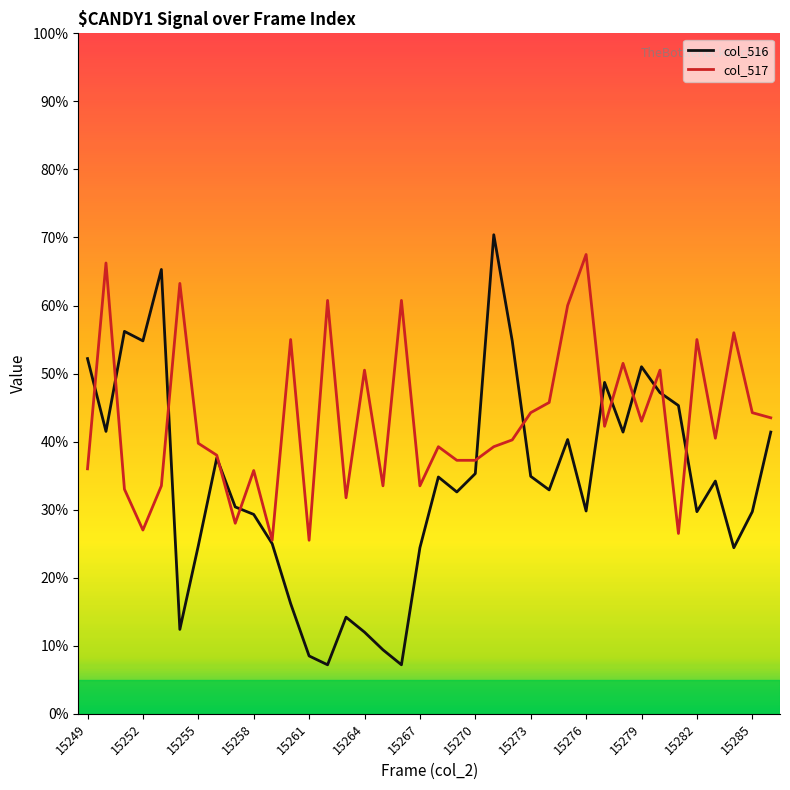

What is the maximum value for col_516?

70.4